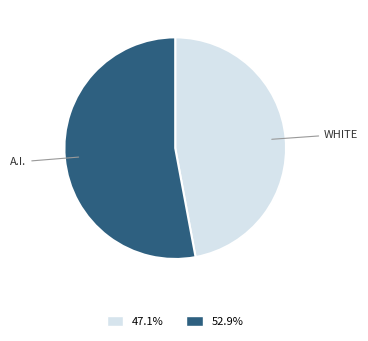

Combined, do 52.9% and 47.1% account for over 50%?

Yes